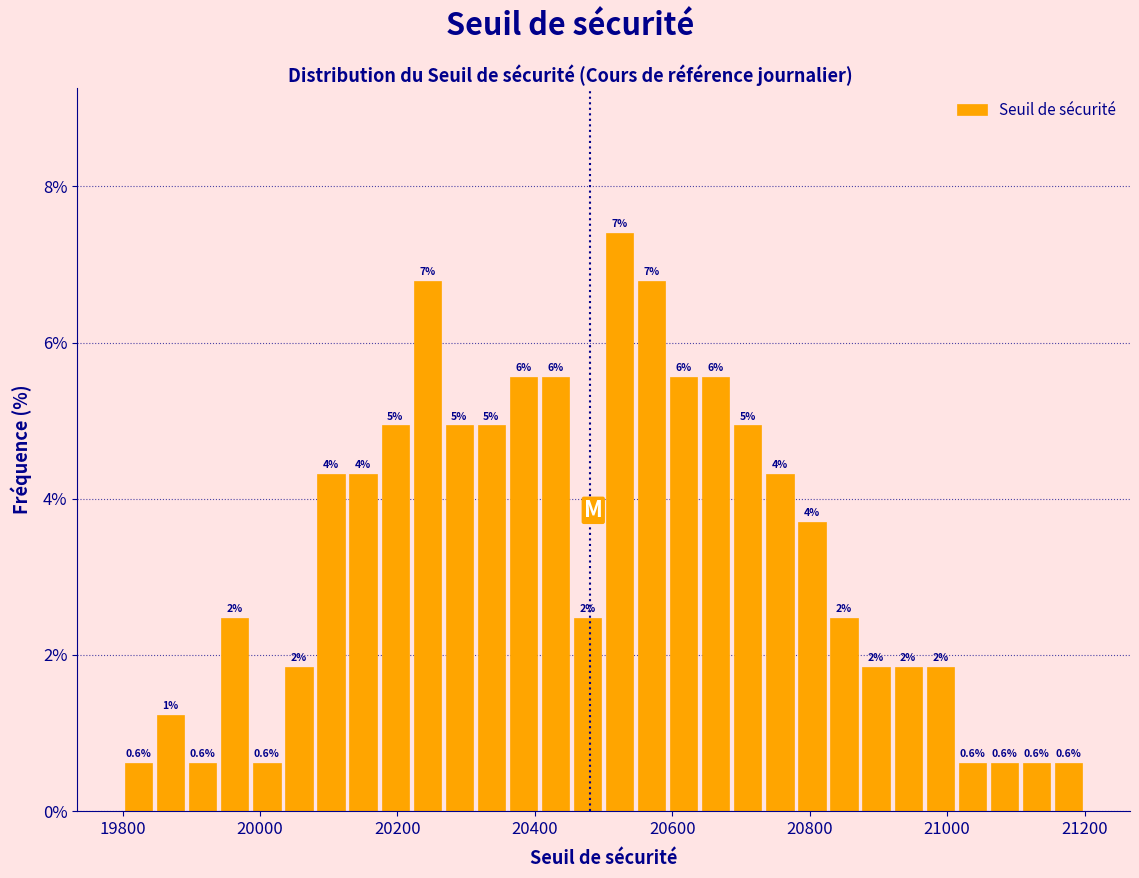

Around what value on the x-axis is the tallest bar? Give the approximate position of its centre, as read against the axis.

20520